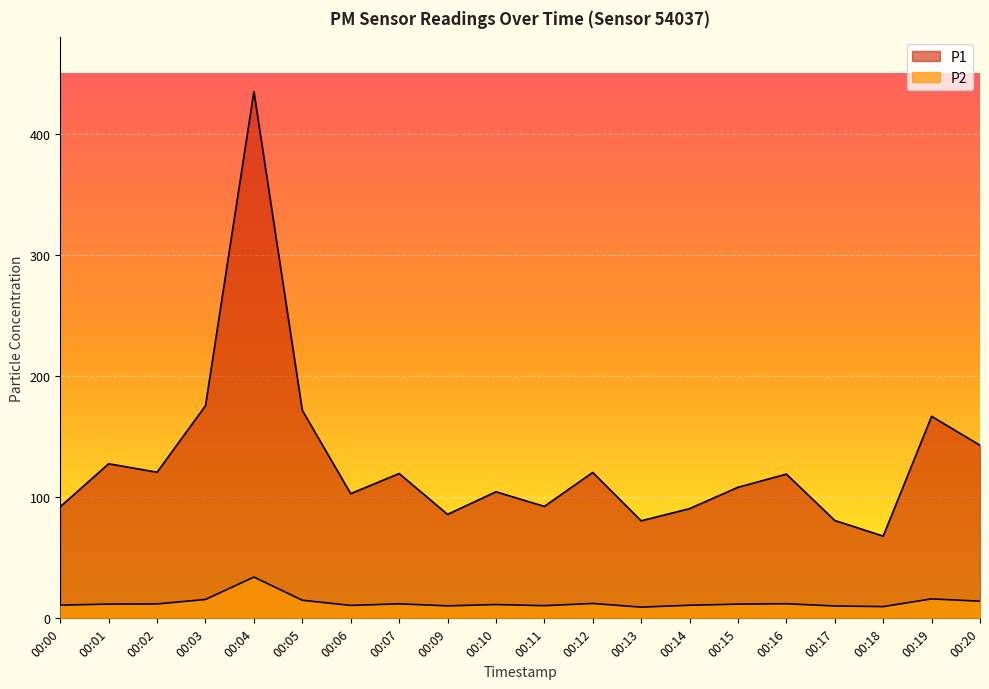

What value does the P1 series have at 00:15?

108.3